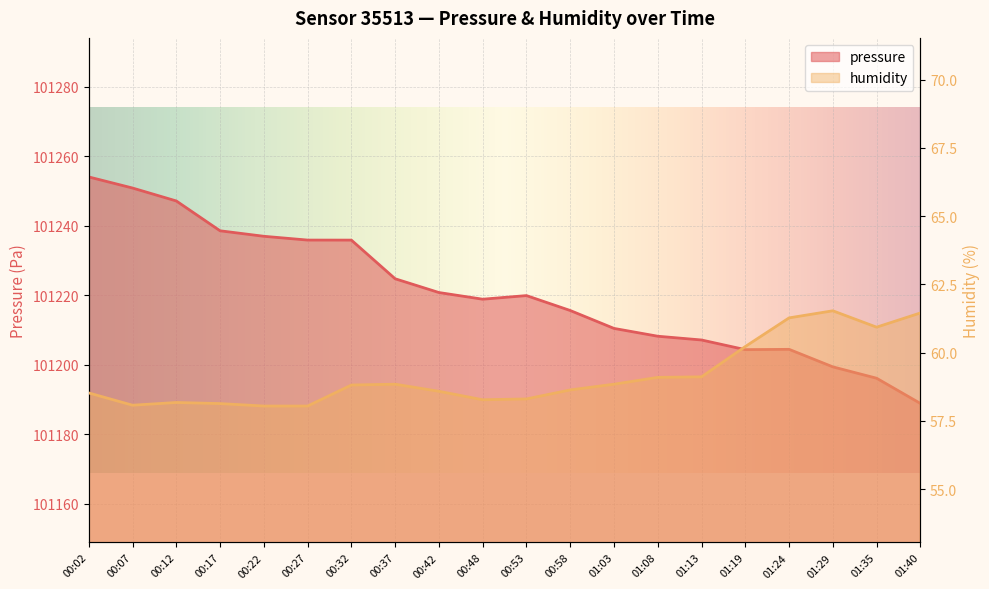

What are all the series names shown in the legend?

pressure, humidity